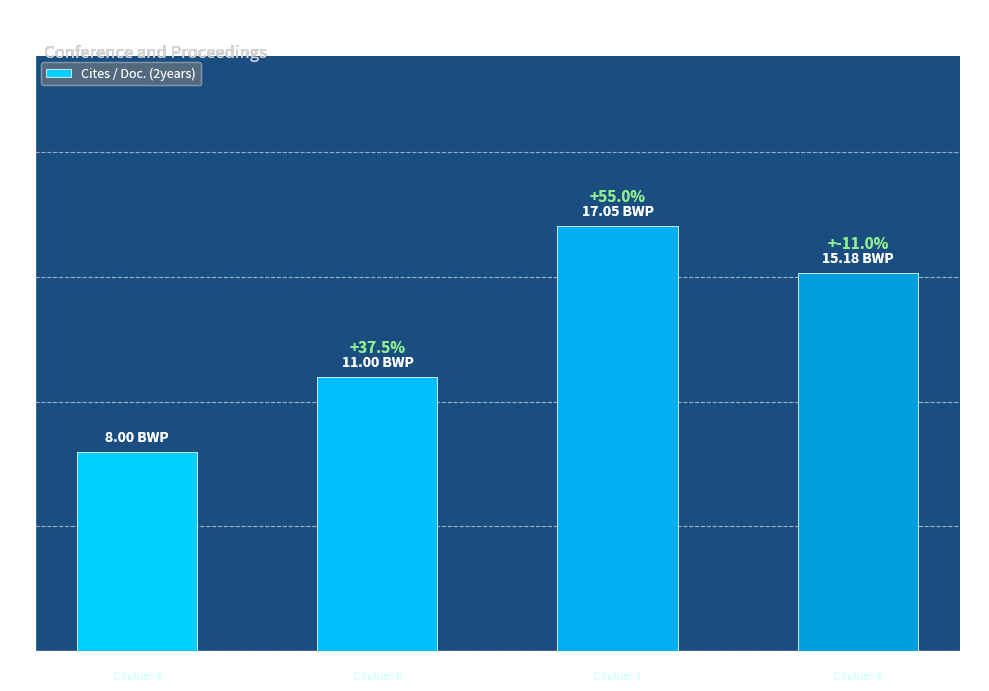

Reading left to right, list all the values displayed in this chart.

Rank 1 (H=112)=8.0	Rank 2 (H=102)=11.0	Rank 3 (H=101)=17.1	Rank 4 (H=107)=15.2